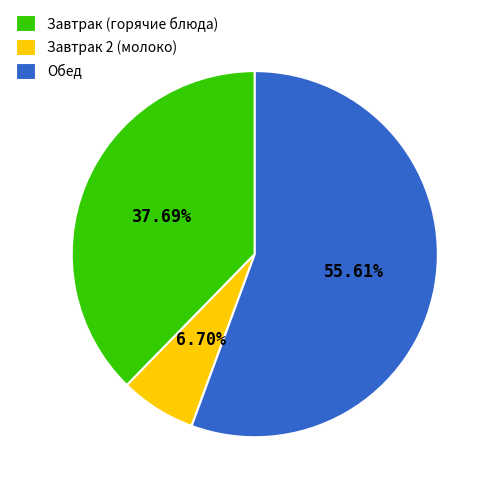

Rank the categories by value from highest to lowest.

Обед, Завтрак (горячие блюда), Завтрак 2 (молоко)